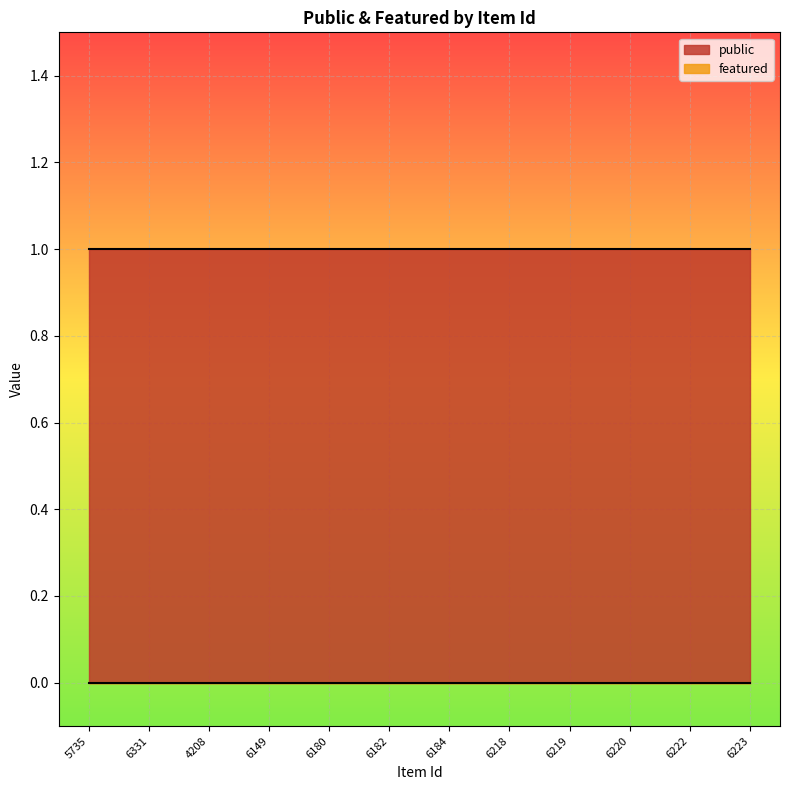

What position from the right is 6220?

3